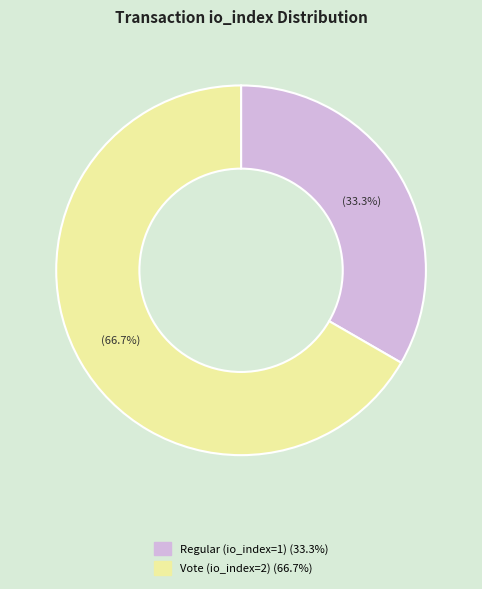

The Vote (io_index=2) slice represents 54% of the pie. True or false?

False